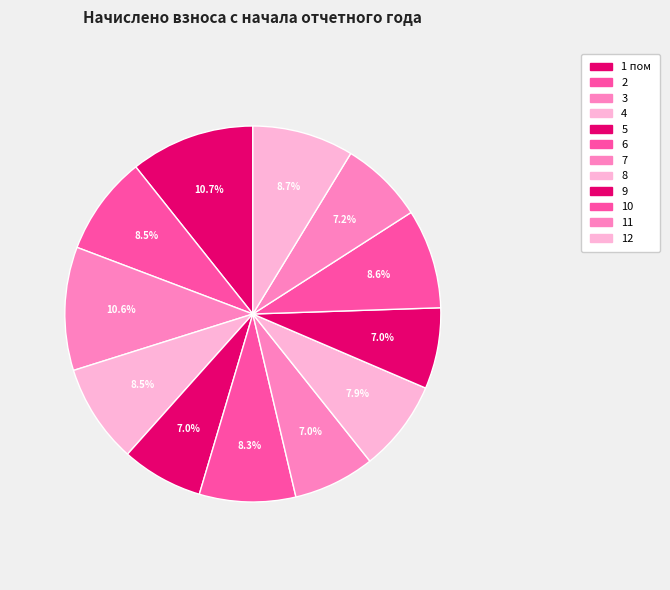

The 4 slice represents 18% of the pie. True or false?

False